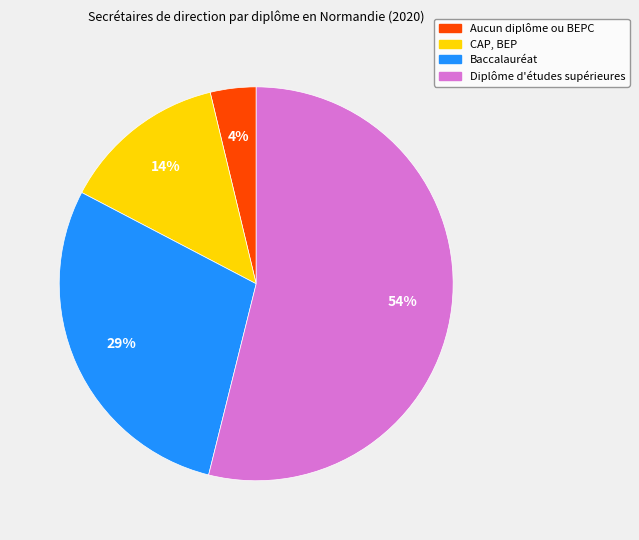

How many segments does this pie chart have?

4